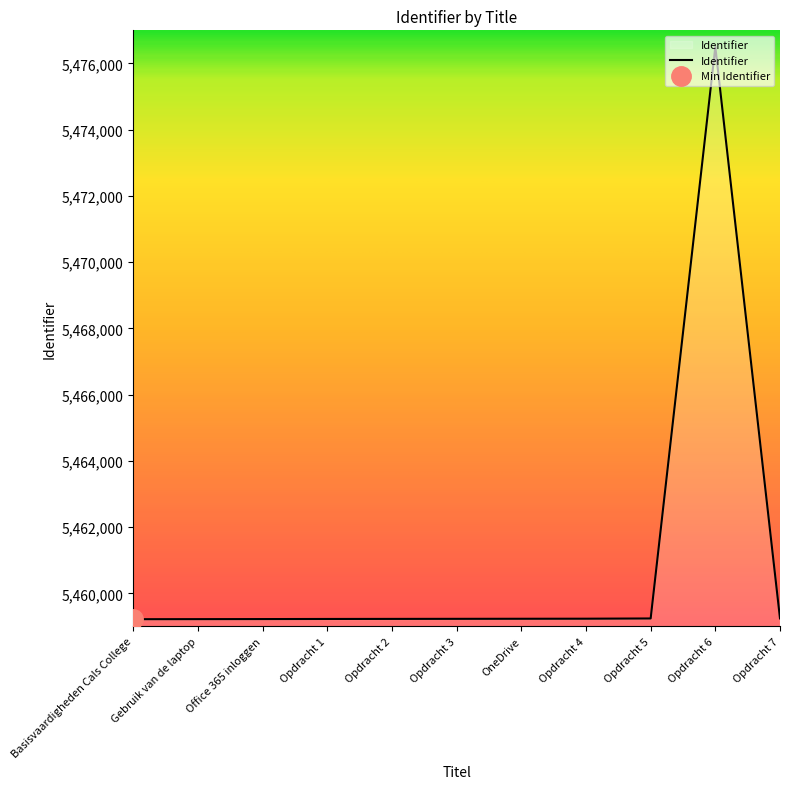

True or false: the data has more than 0 interior local peaks.

True